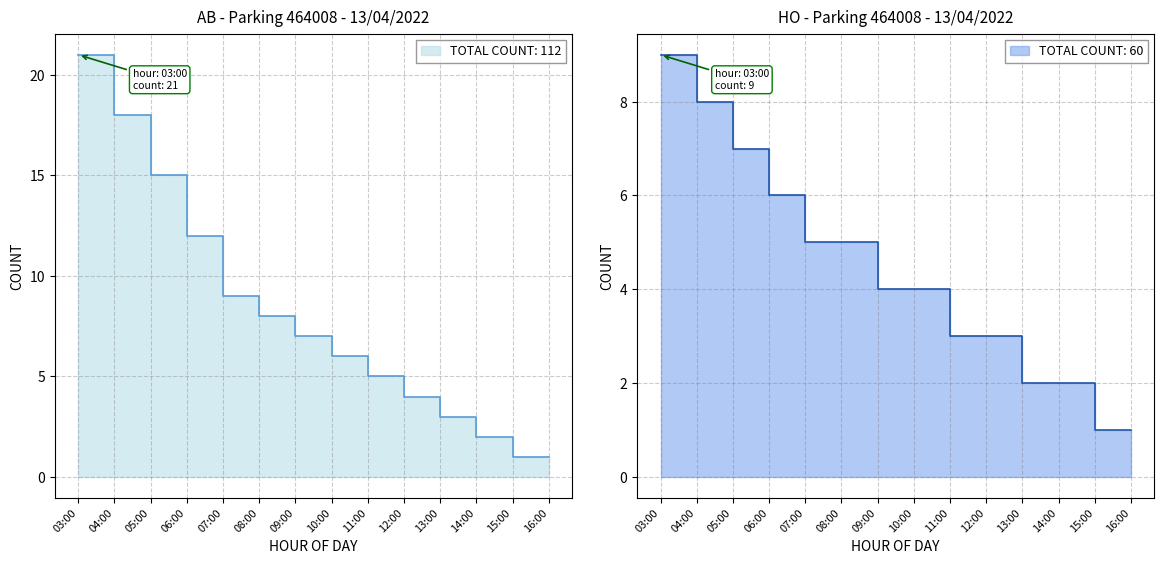

What is the value of the AB point at the 3rd from the left?

15